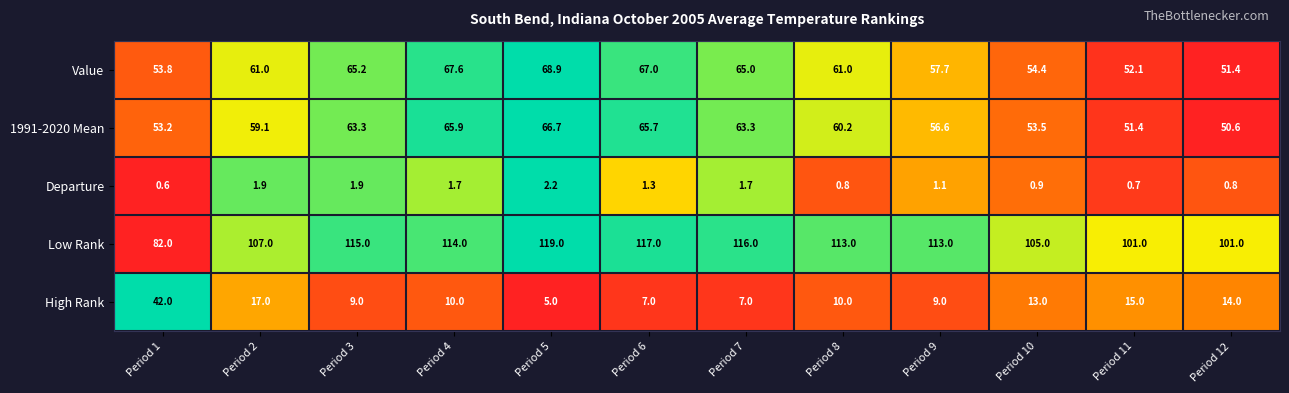

At which category is the sum across all series the highest?

Period 5